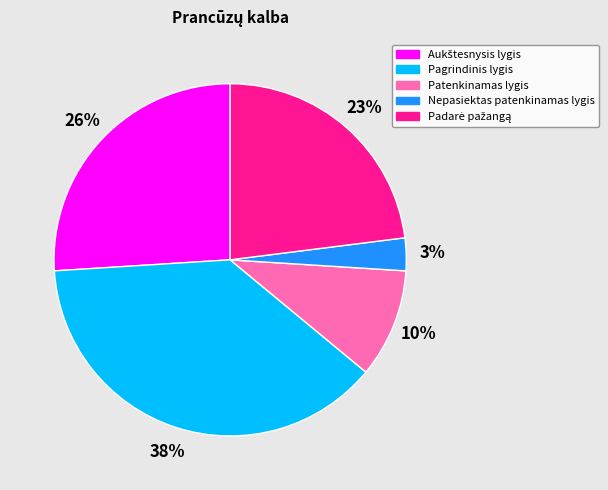

The Nepasiektas patenkinamas lygis slice represents 3% of the pie. True or false?

True